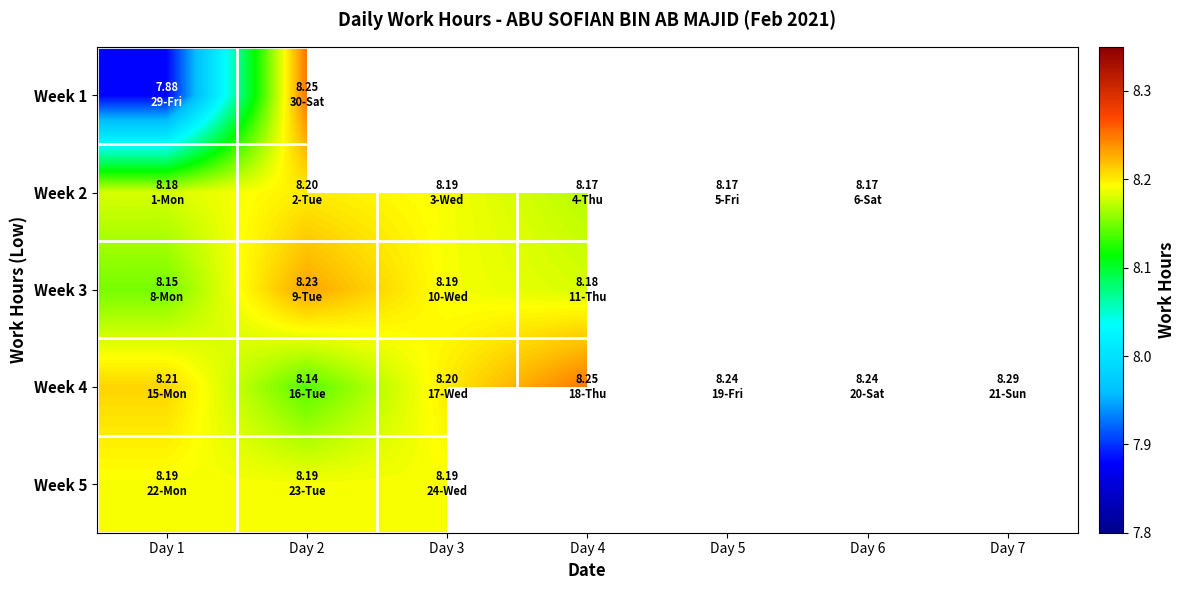

How many categories are shown in the chart?

7